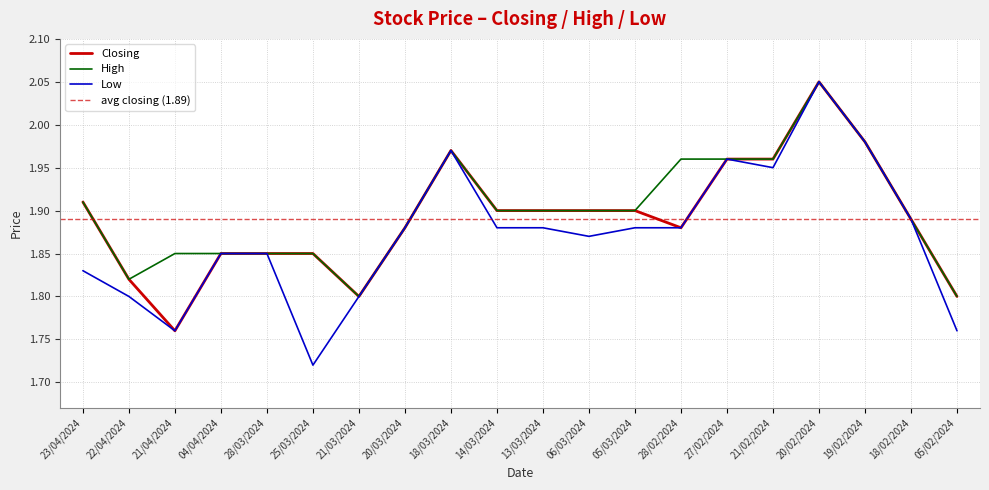

What are all the series names shown in the legend?

Closing, High, Low